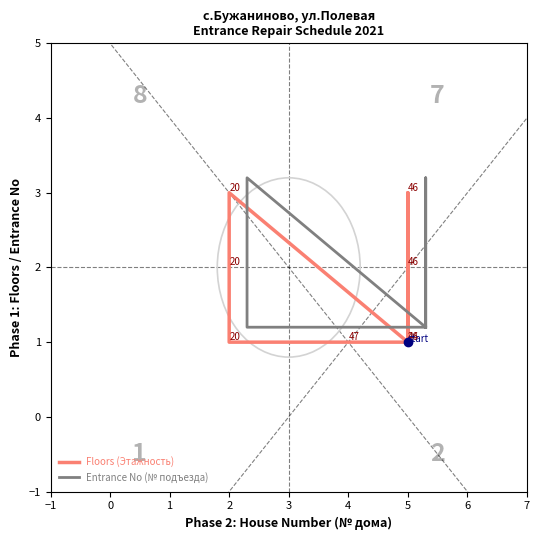

How many interior local peaks does the Floors (Этажность) series have?

2